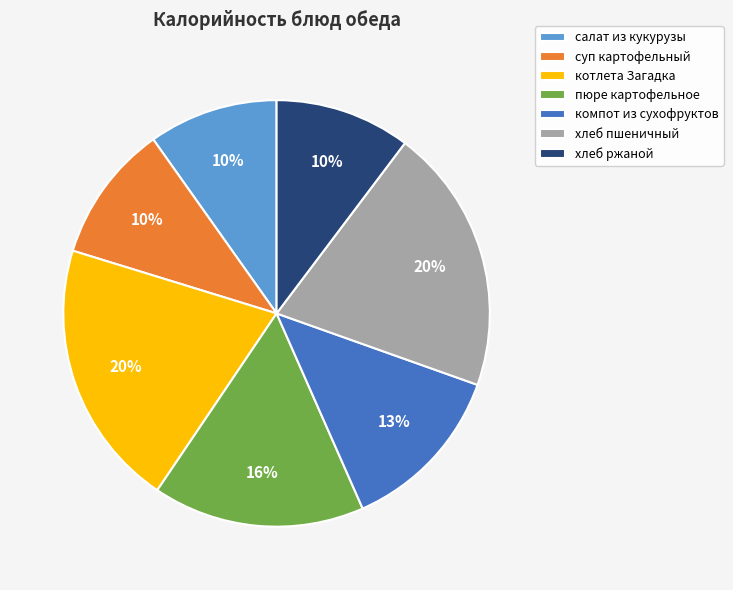

Is it true that хлеб ржаной is 3% of the pie?

False